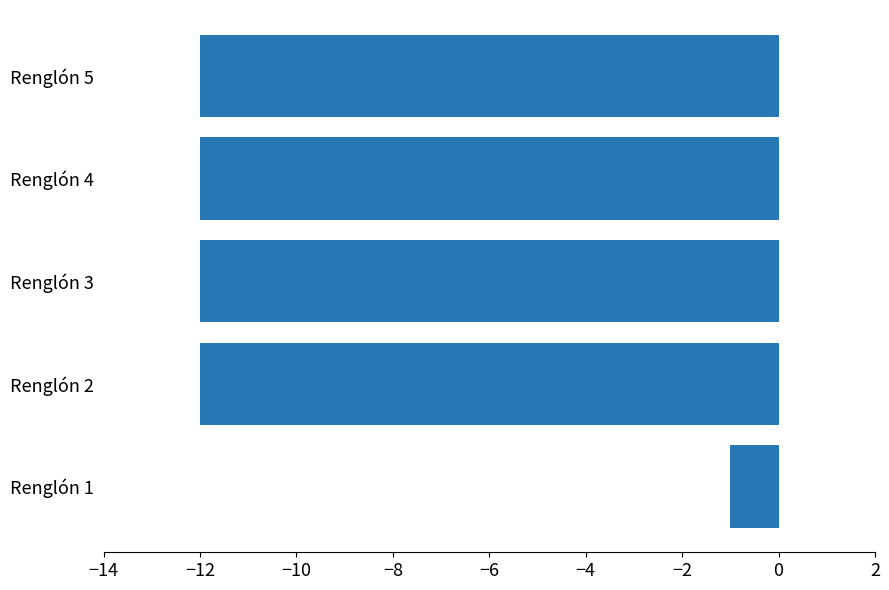

What is the difference between the maximum and minimum values?

11